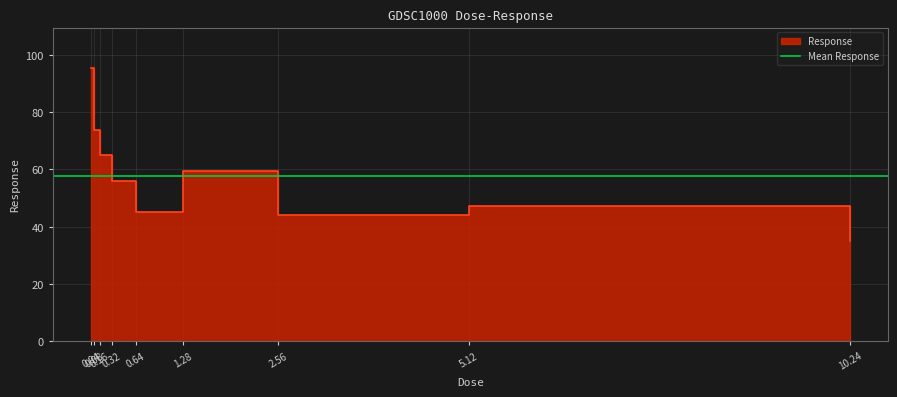

Reading left to right, what are all the values shown in this chart?

95.2	73.6	65.1	55.9	45.1	59.3	44.3	47.3	35.1